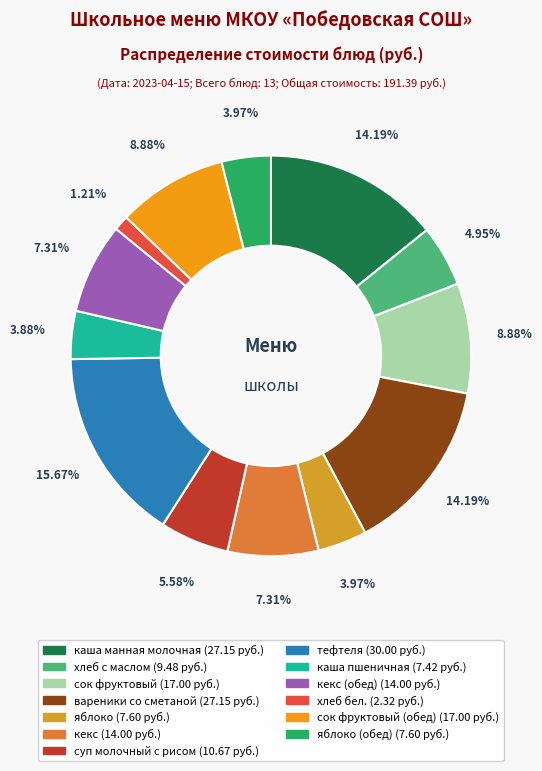

How many slices are in this pie chart?

13